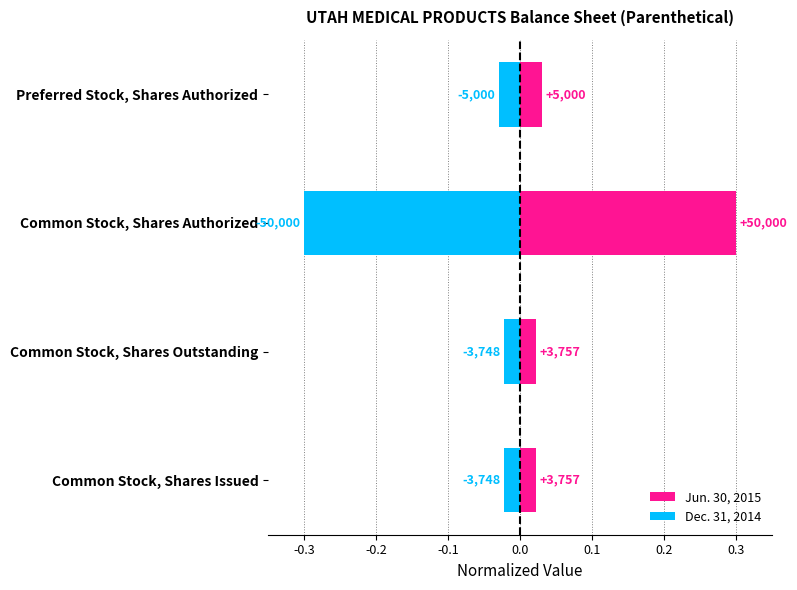

How many groups of bars are there?

4